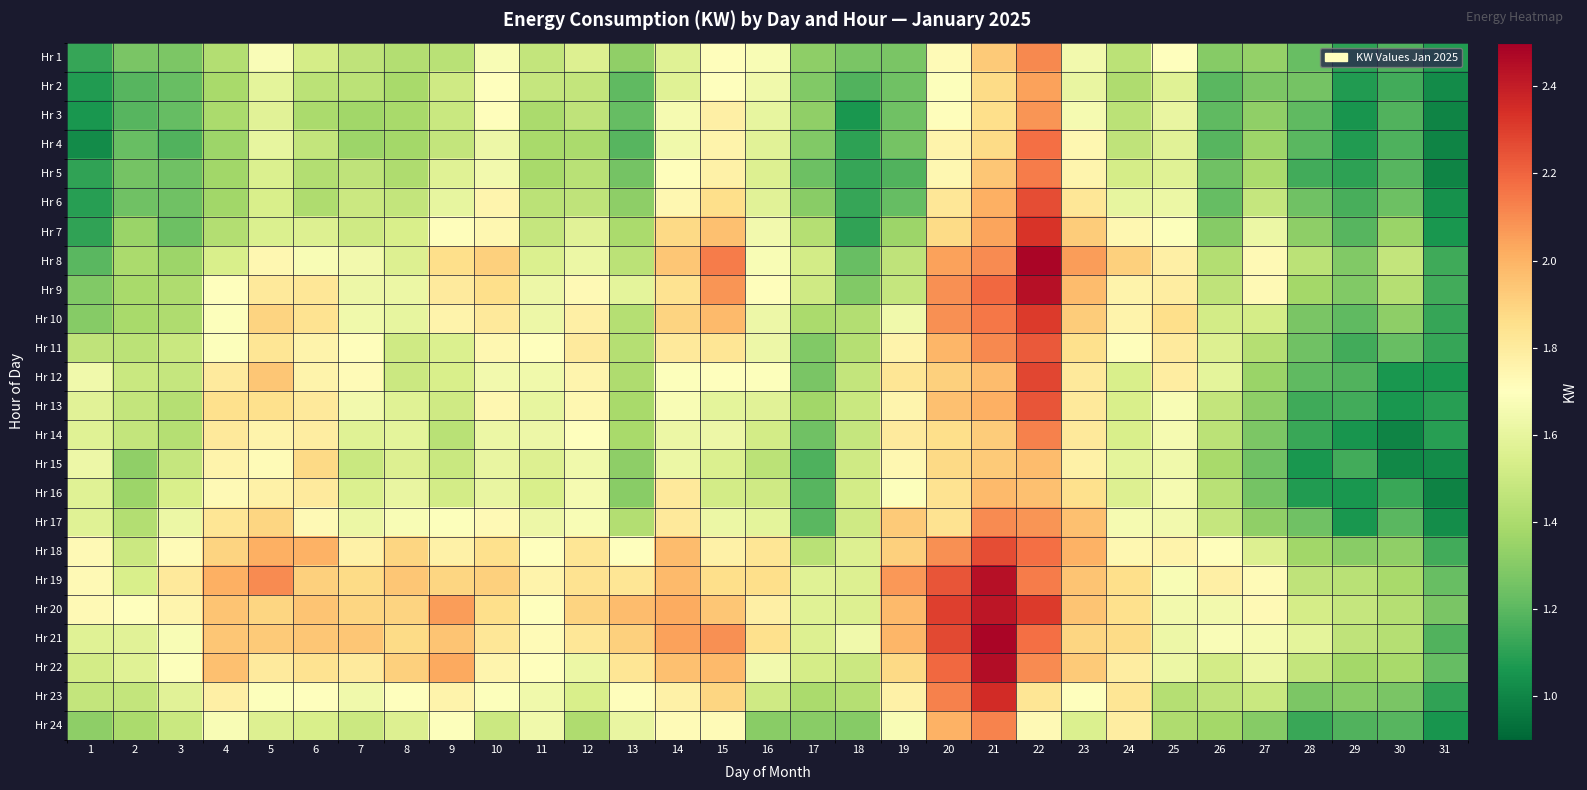

Which has a higher value, 13 or 11?

11